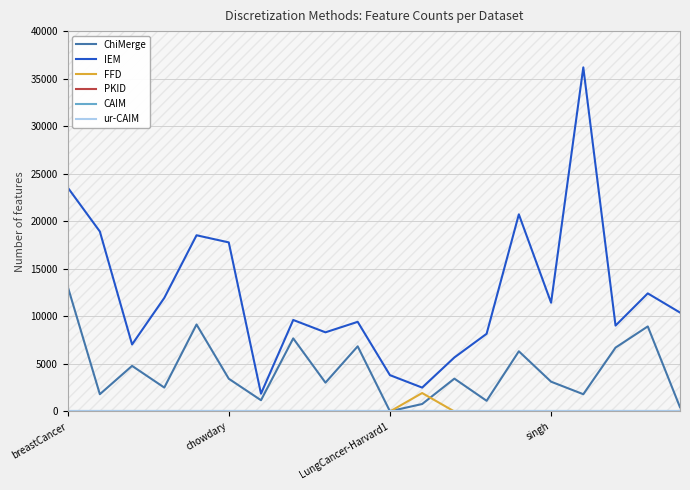

Does the chart have visible grid lines?

Yes